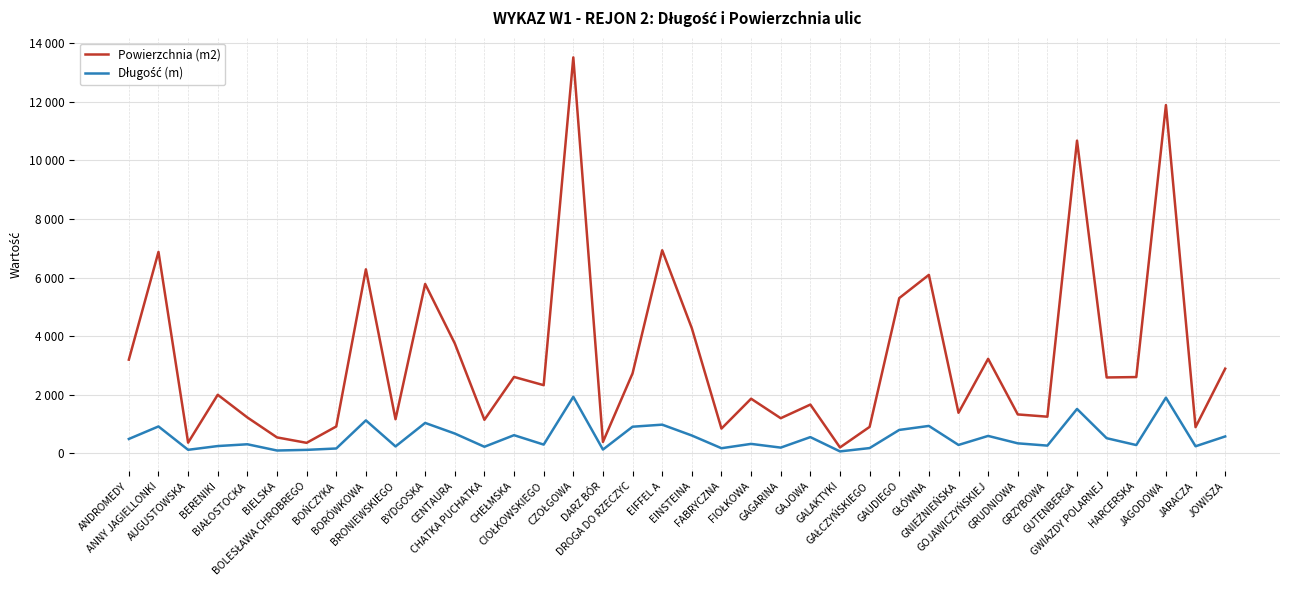

What position from the right is CIOŁKOWSKIEGO?

24